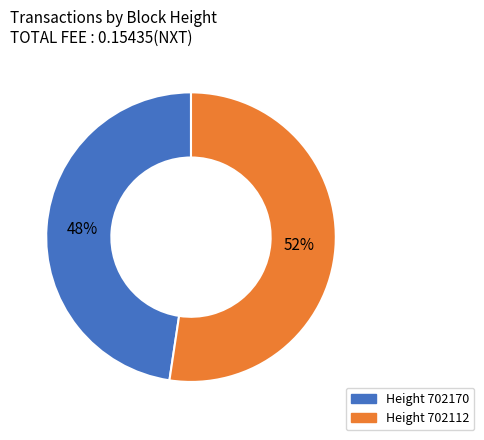

Is there any slice that represents more than half of the pie?

Yes